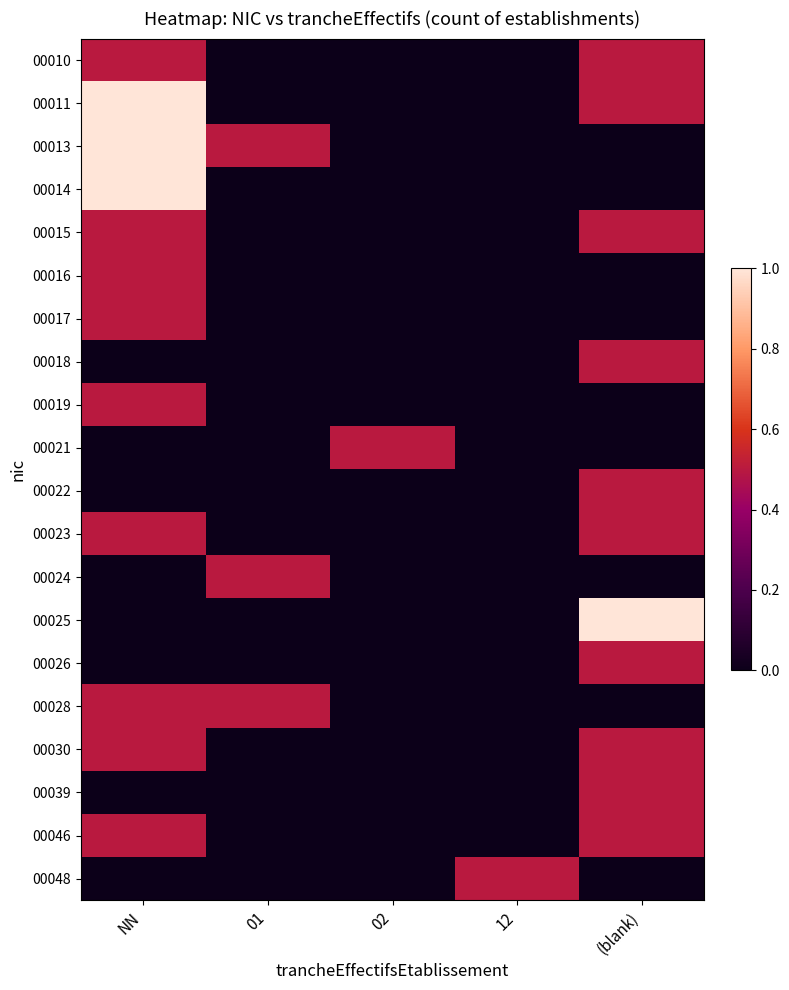

Which has a higher value, 02 or NN?

NN